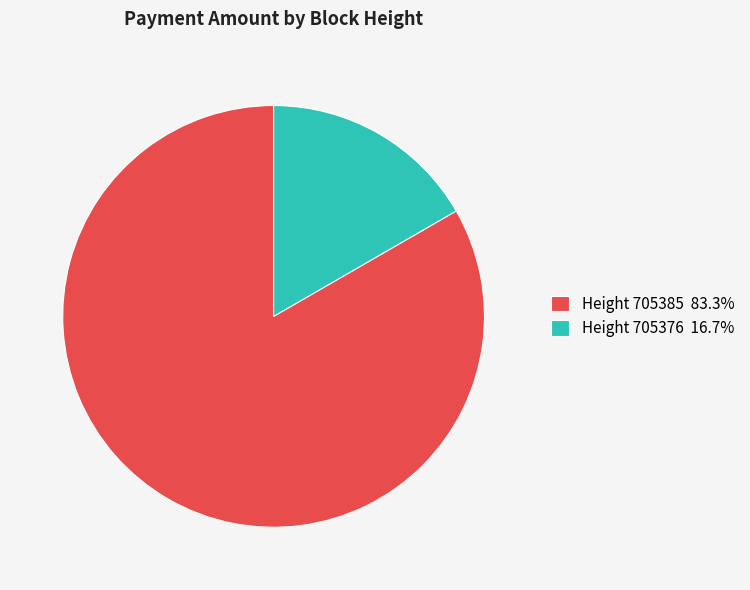

How many slices are in this pie chart?

2